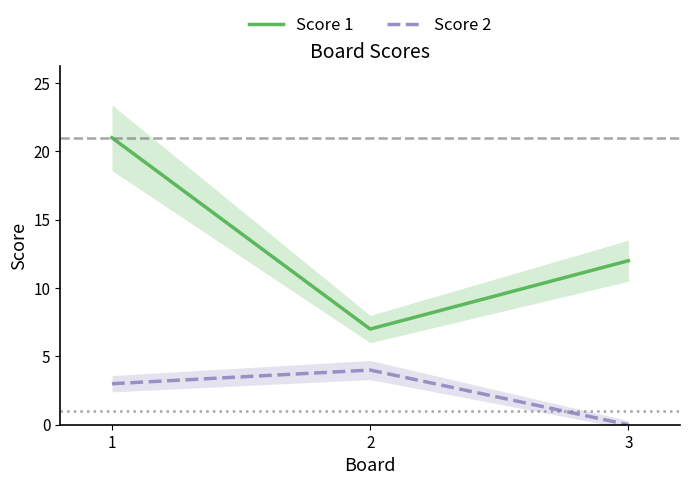

What are all the series names shown in the legend?

Score 1, Score 2